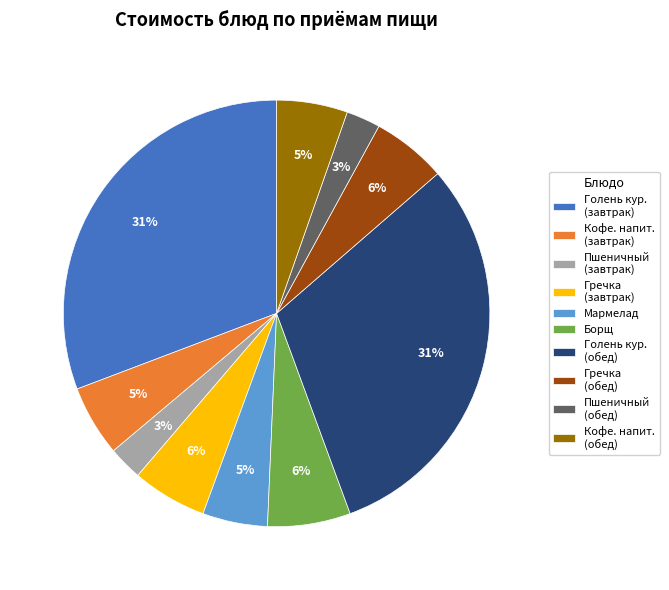

To the nearest percent, what is the difference between the largest and smallest slice percentages?

28%